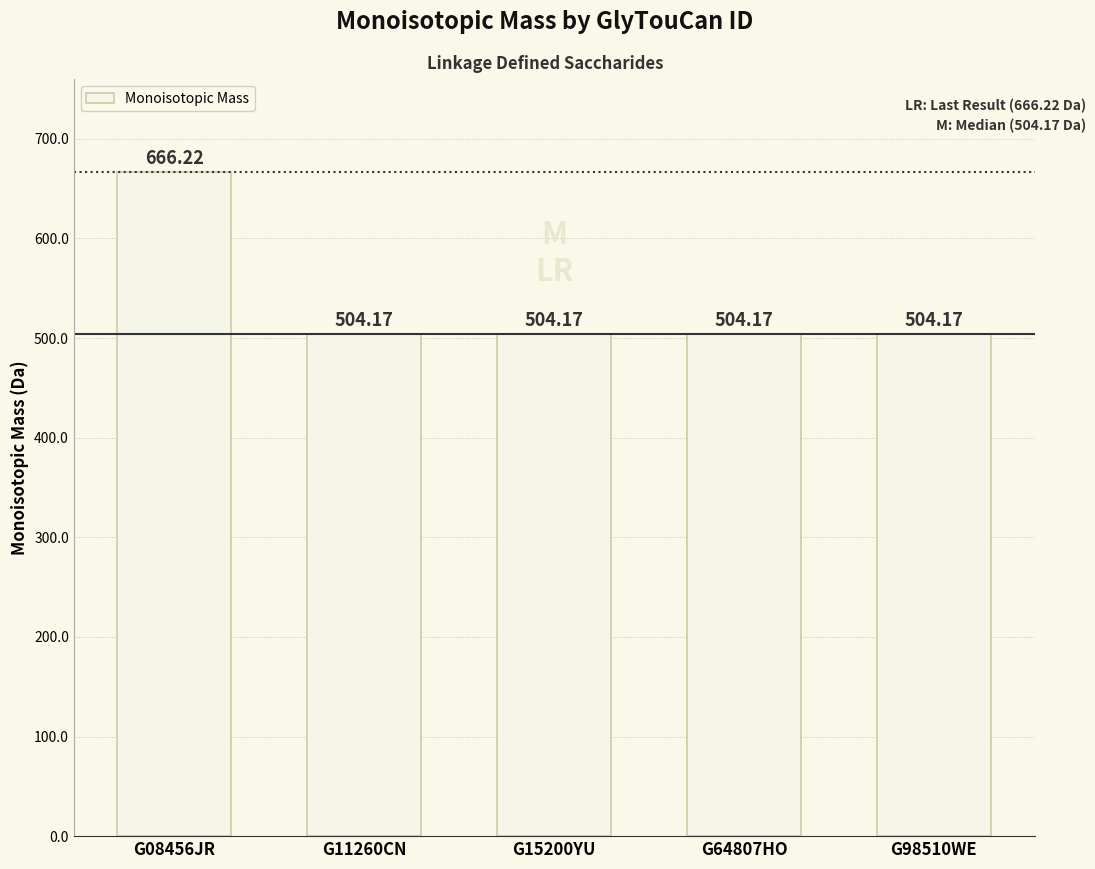

What is the maximum value shown in the chart?

666.2